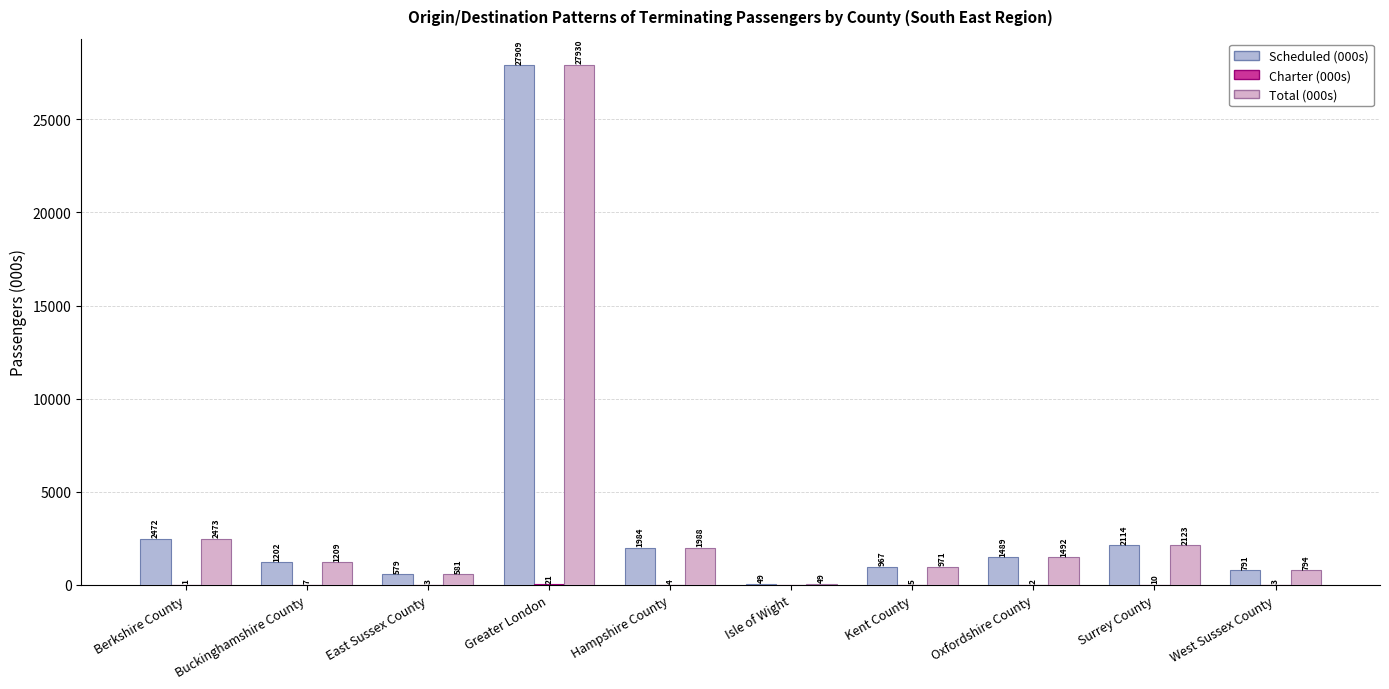

What is the maximum value for Scheduled (000s)?

27908.9